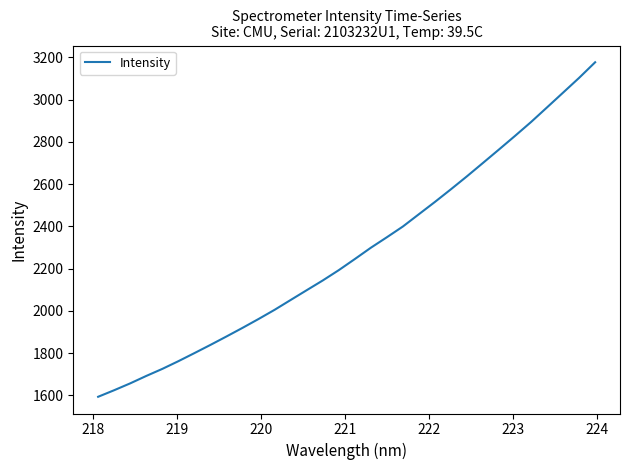

What is the maximum value shown in the chart?

3176.9